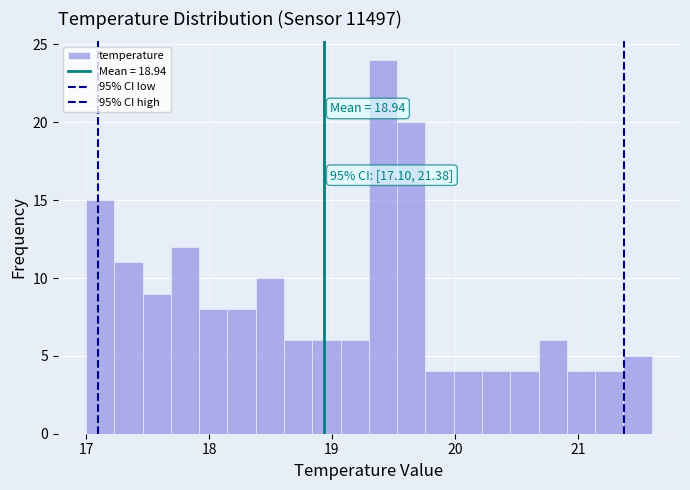

Read against the x-axis, roughly where is the centre of the tallest bar?

19.4